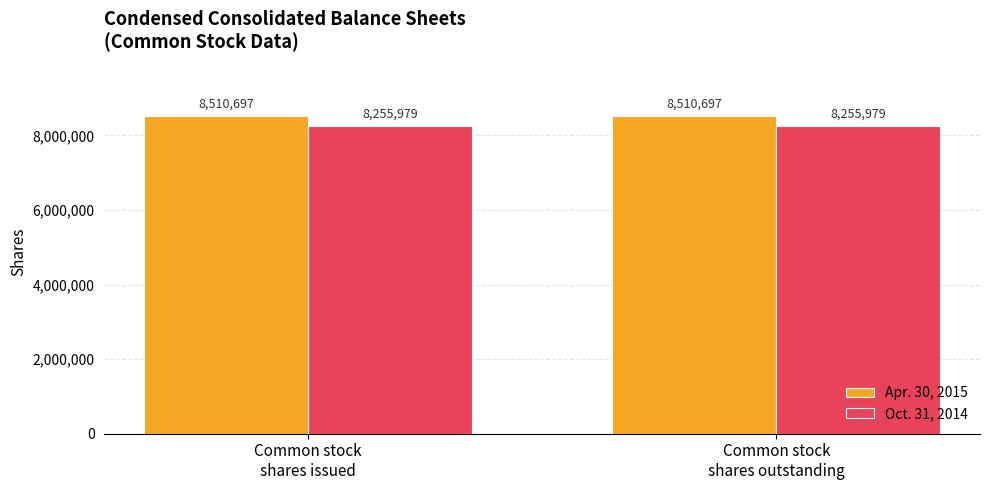

Which series has the largest total across all categories?

Apr. 30, 2015